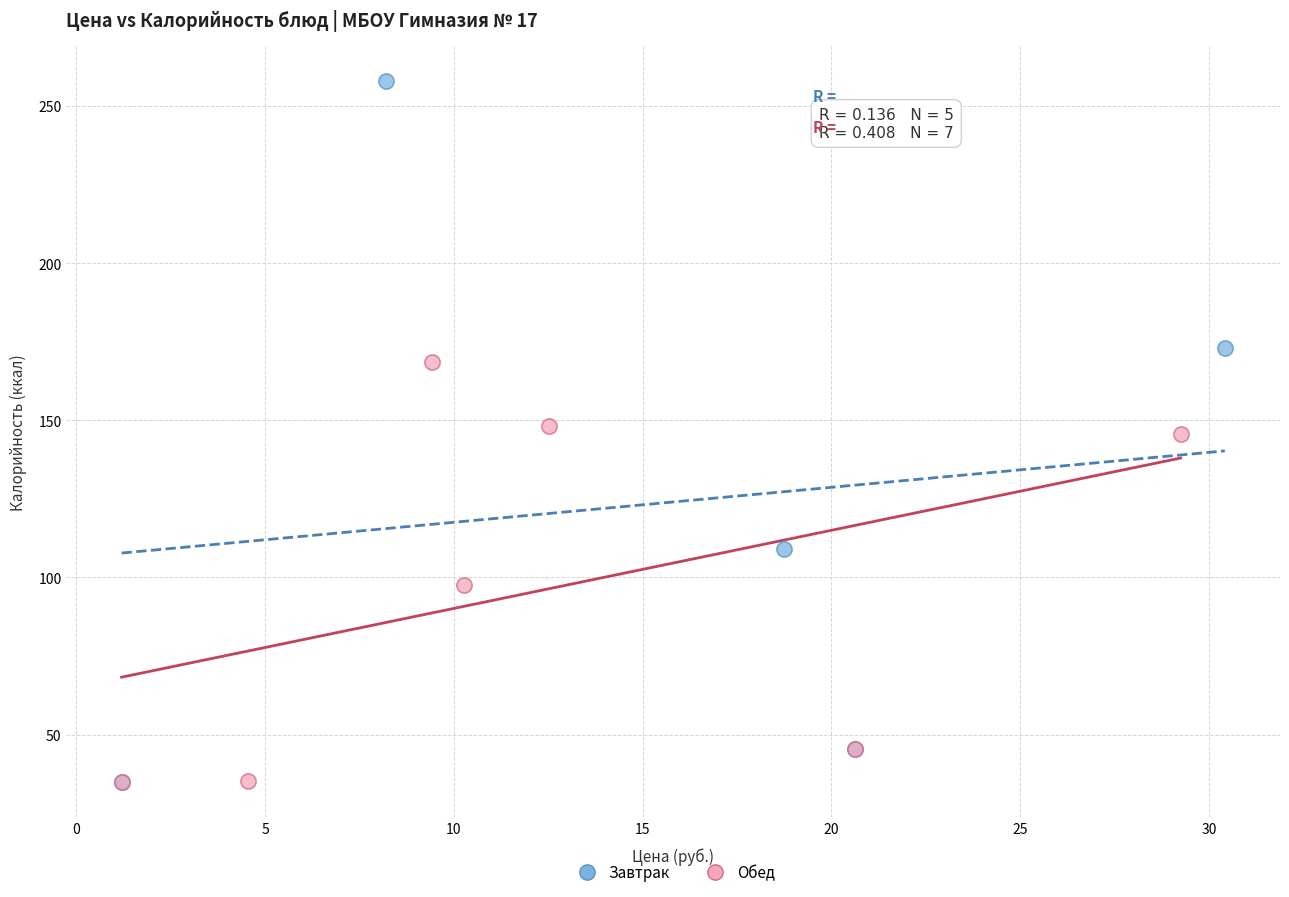

What are all the series names shown in the legend?

Завтрак, Обед